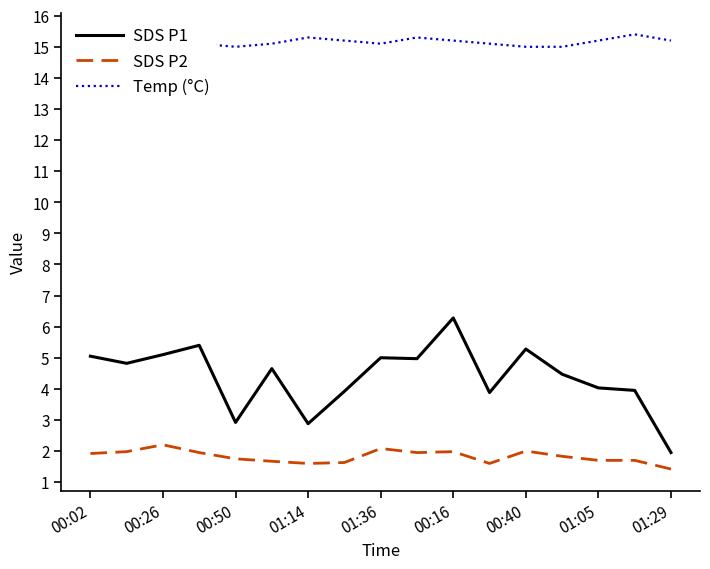

What is the difference between the maximum and minimum values in the SDS P2 series?

0.8